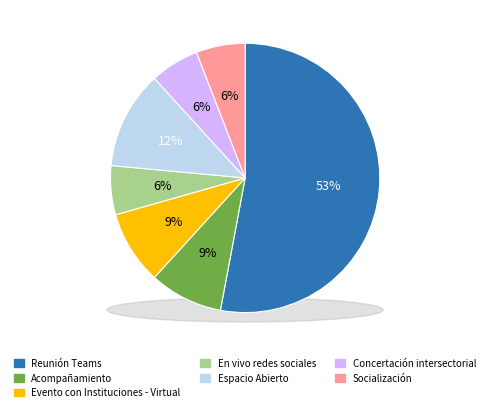

Which category has the smallest portion of the pie?

En vivo redes sociales